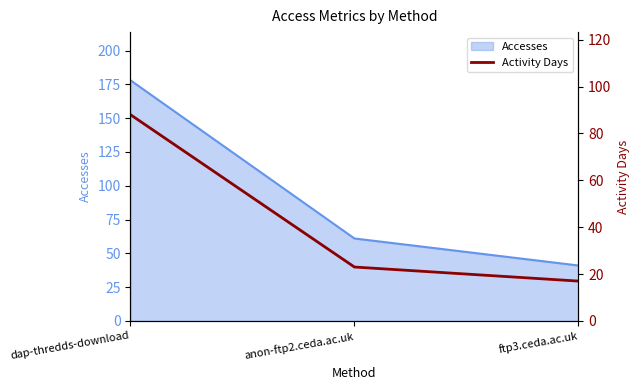

Read the Accesses value at dap-thredds-download.

178